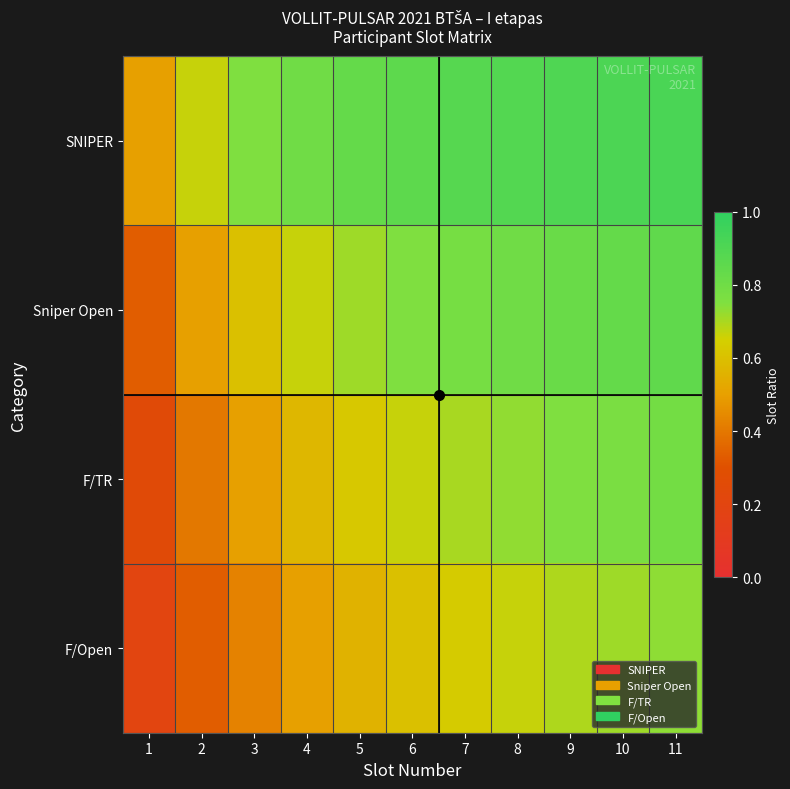

What is the total value across all series at 11?

3.3